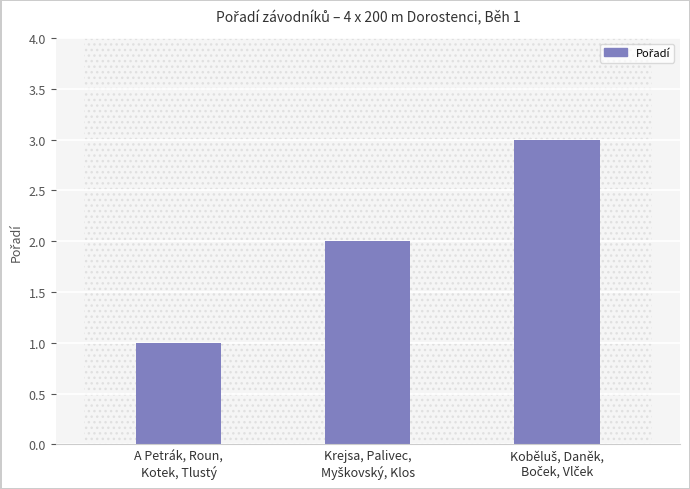

Count the values in the range 1 to 3.

3